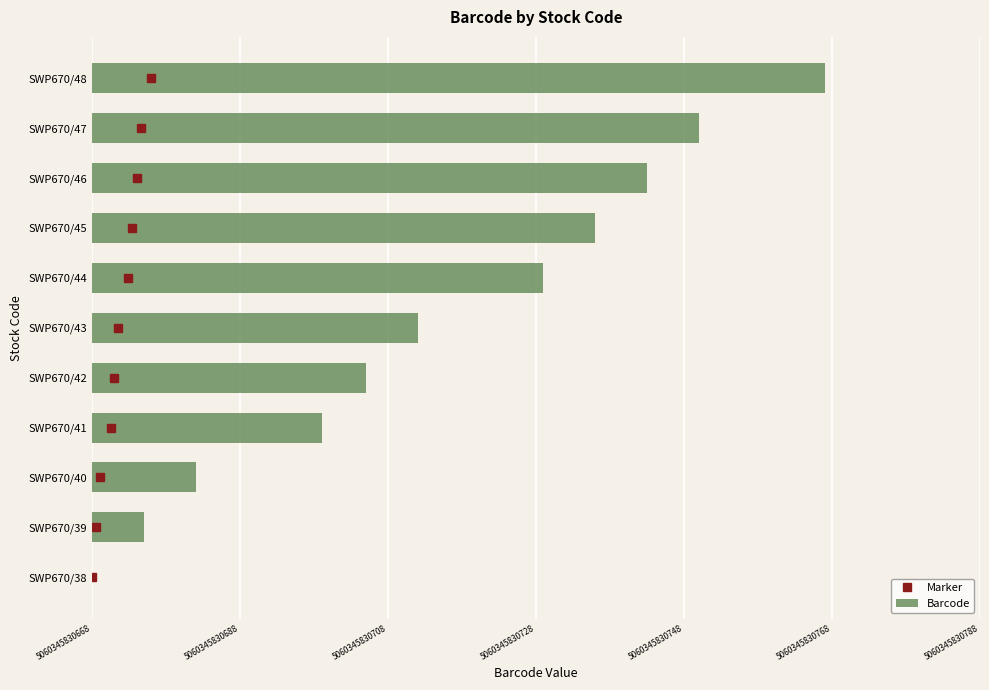

At which category does the chart reach its peak across all series?

SWP670/48